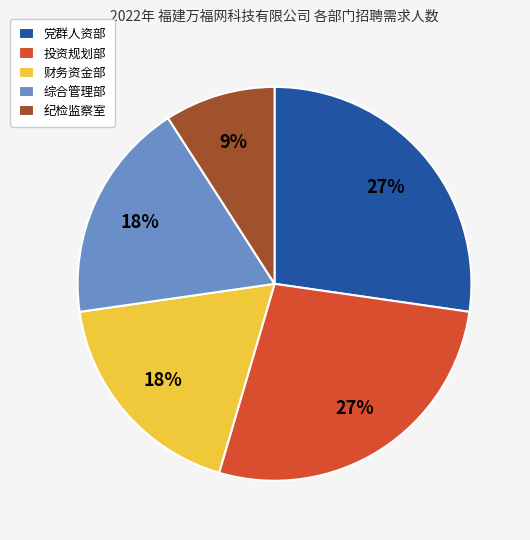

What is the smallest slice in the pie chart?

纪检监察室